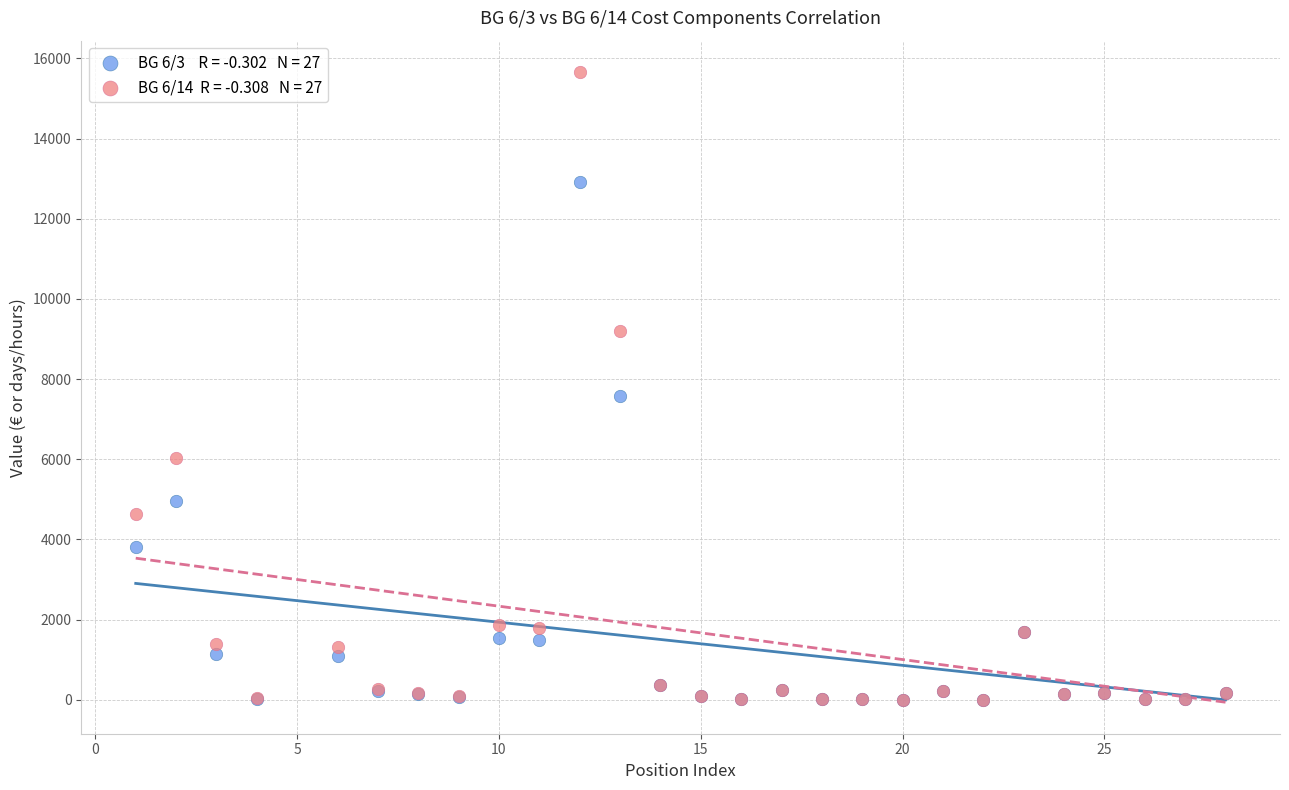

Across all series, what Y value is closest to 7828?

7575.8